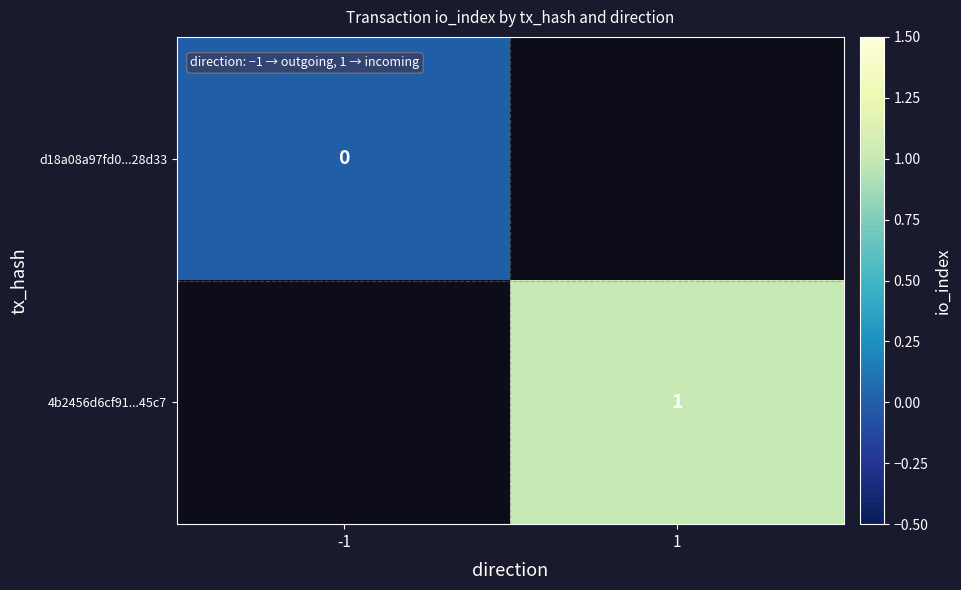

Is it true that 4b2456d6cf91...45c7 equals 1 at 1?

True